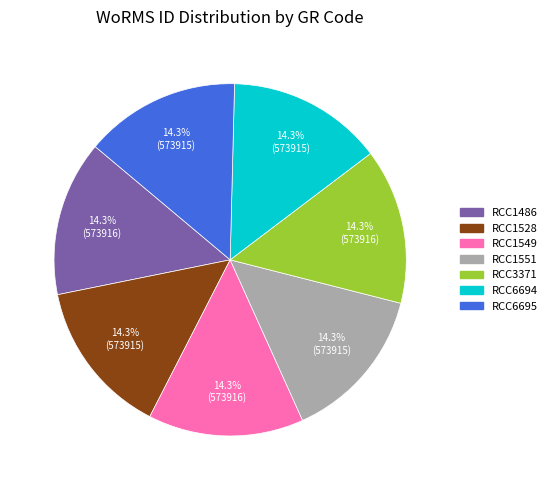

Is it true that RCC1551 is 14% of the pie?

True